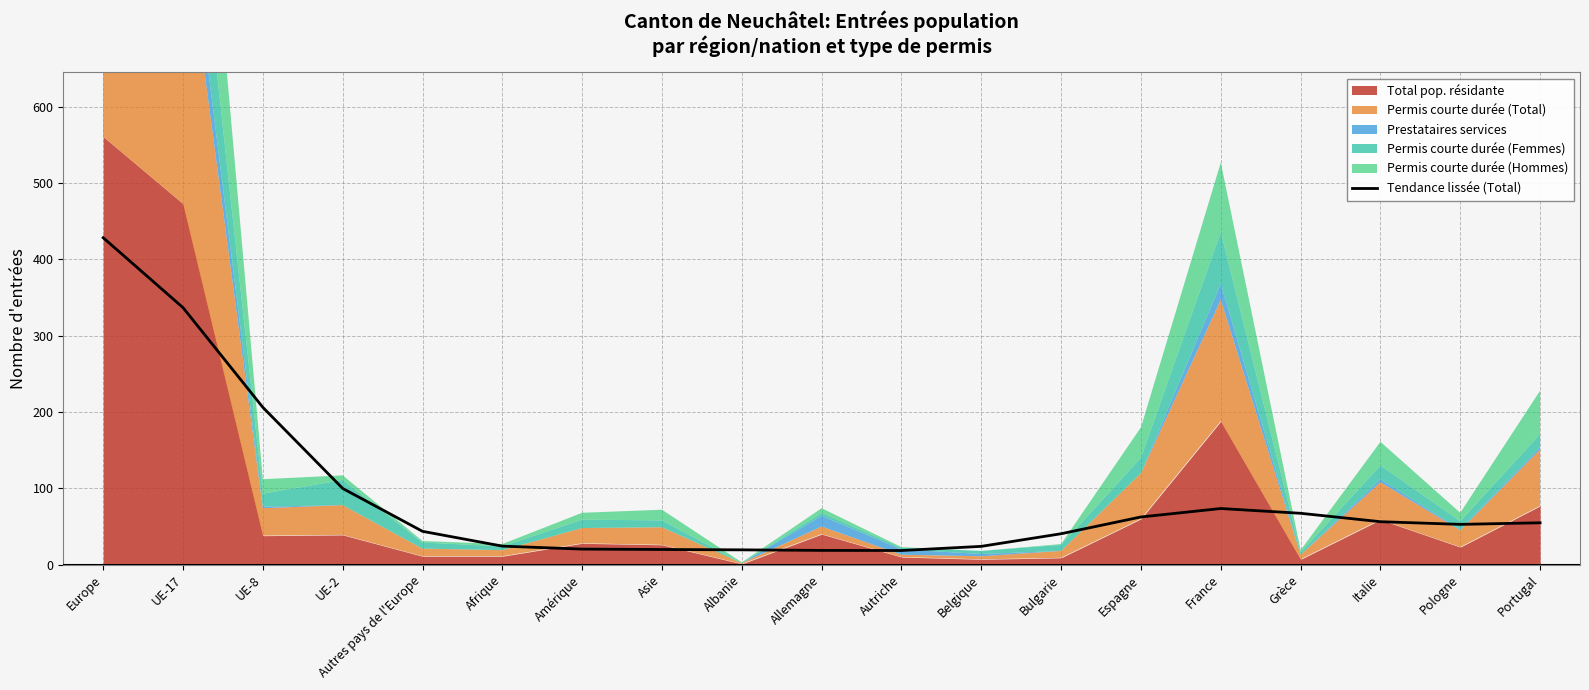

Which category has the highest value in the Tendance lissée (Total) series?

Europe